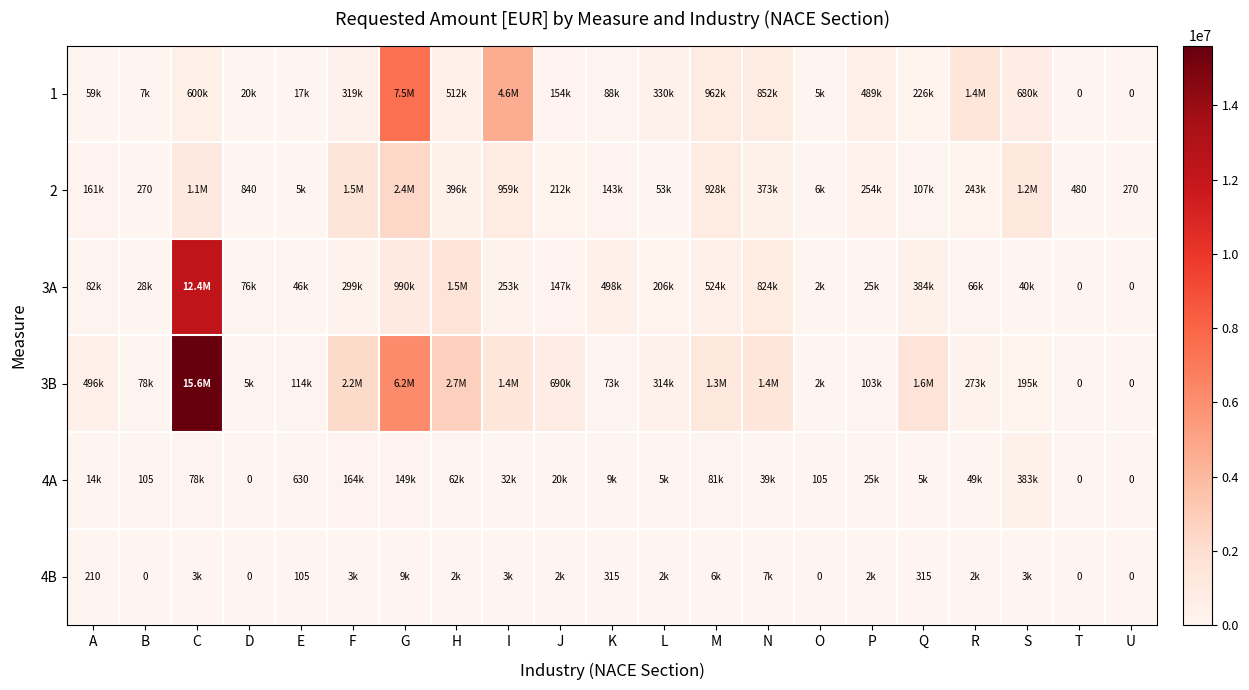

Rank the series by their maximum value, from lowest to highest.

4B, 4A, 2, 1, 3A, 3B